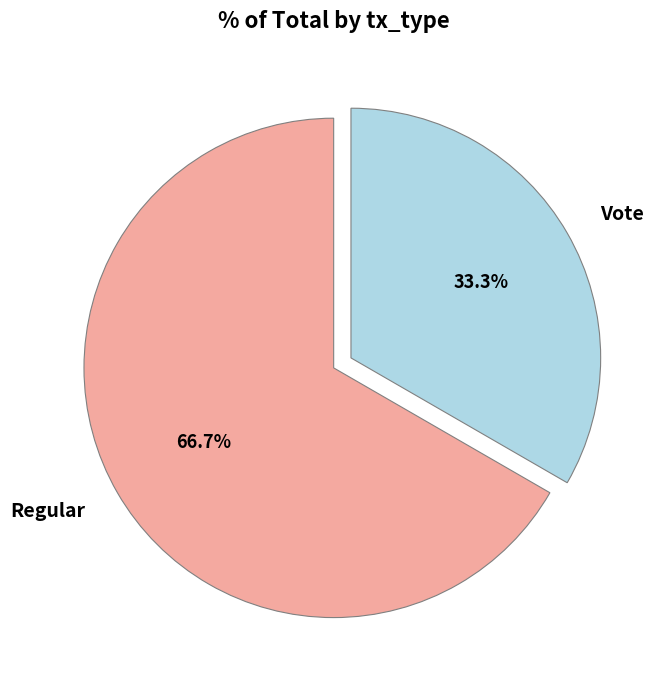

Does any single category account for the majority?

Yes